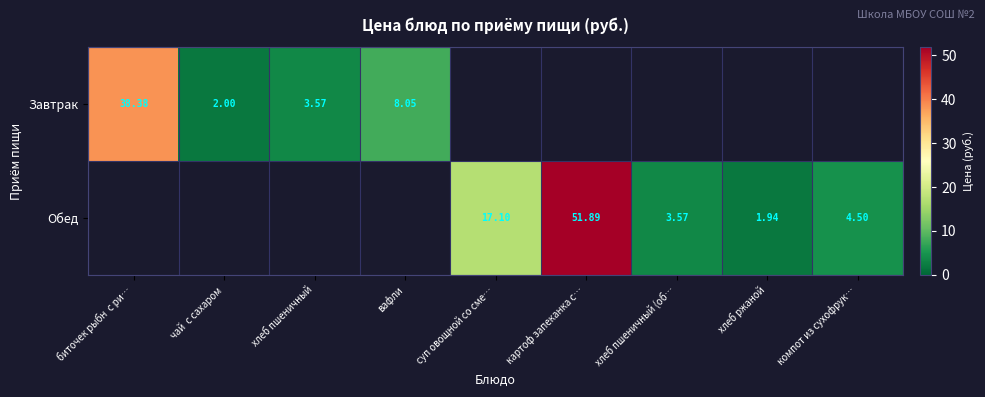

What is the total value across all series at хлеб ржаной?

1.9